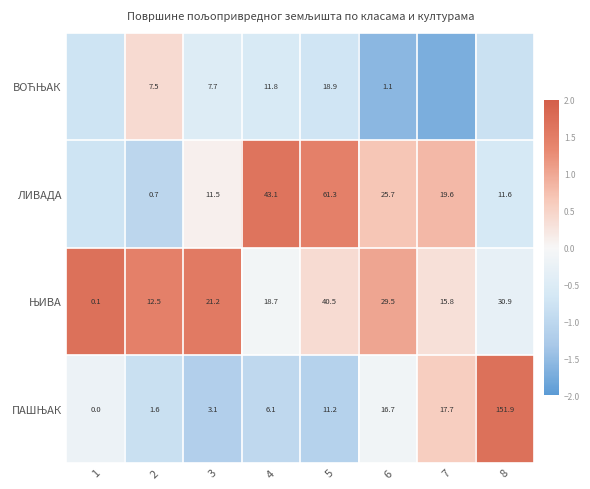

Between 2 and 3, which series saw the biggest shift?

ЛИВАДА